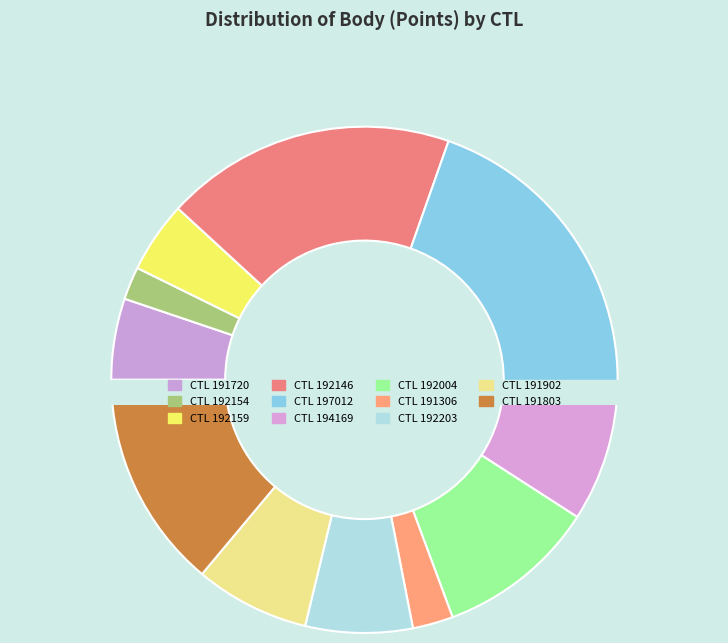

How many segments does this pie chart have?

11